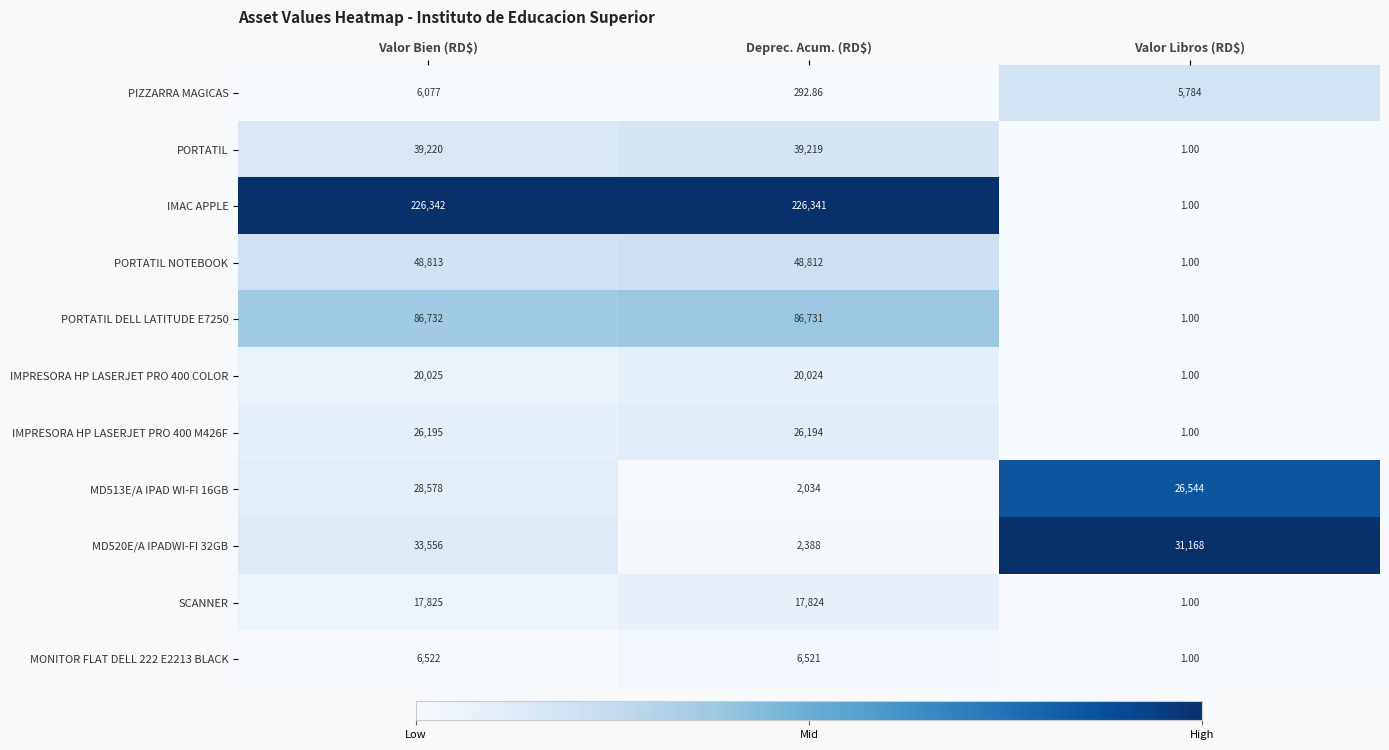

At which category is the sum across all series the highest?

Valor Bien (RD$)